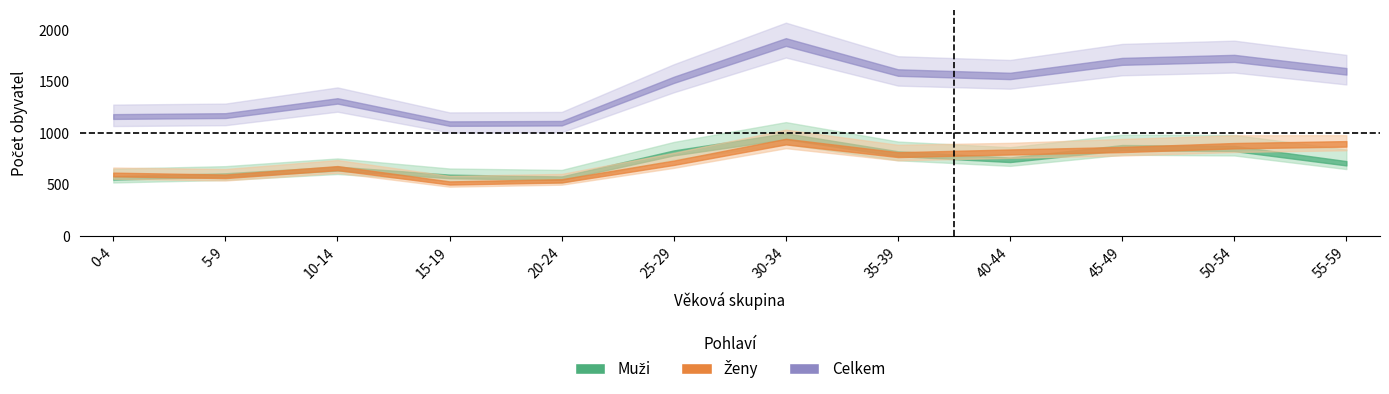

What is the difference between the Muži values at 15-19 and 35-39?

221